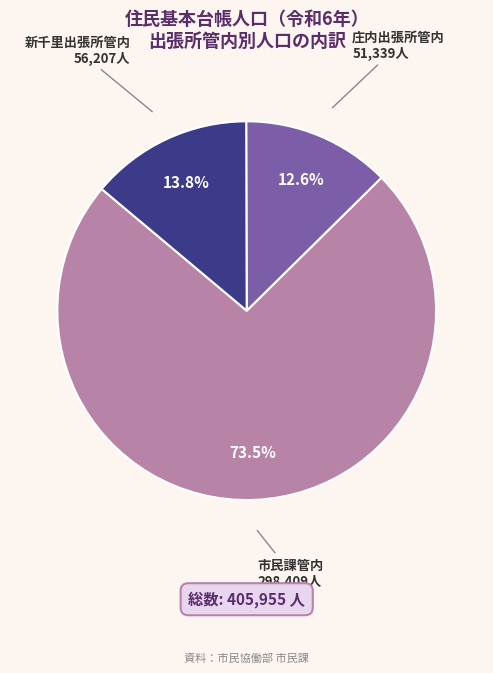

Is there a majority slice in this chart?

Yes